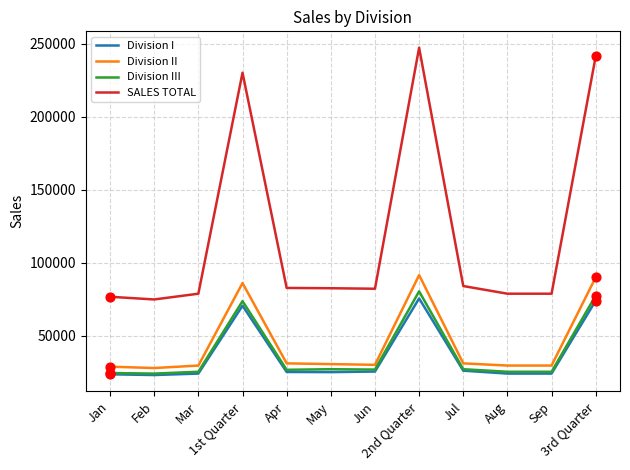

What is the total value across all series at Sep?

157500